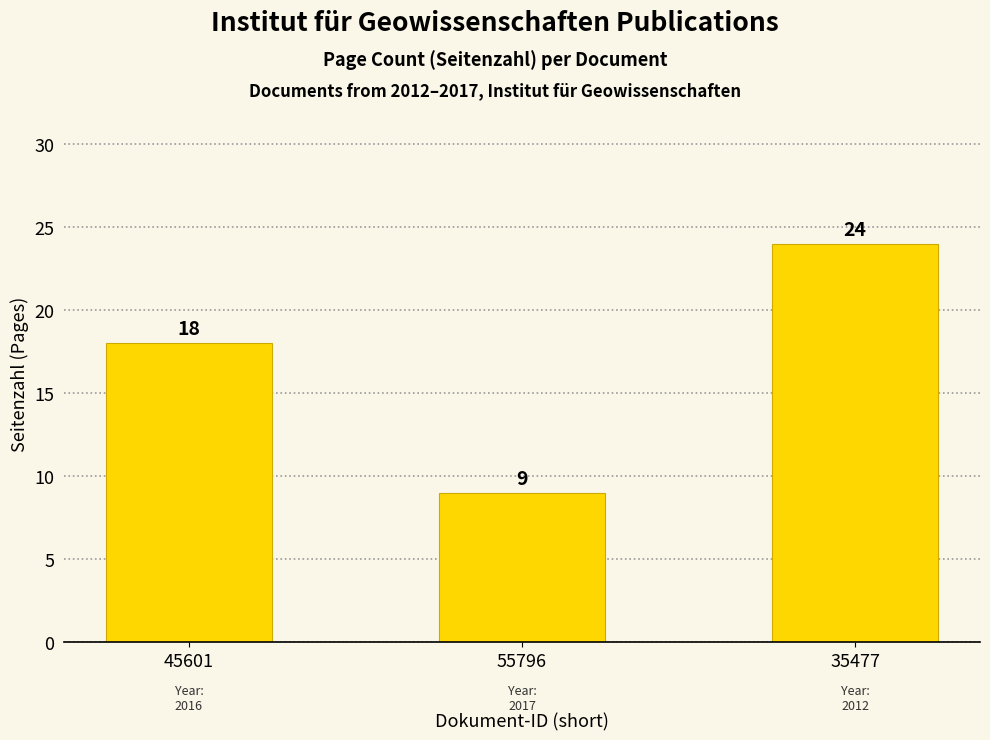

Count the values in the range 9 to 24.

3